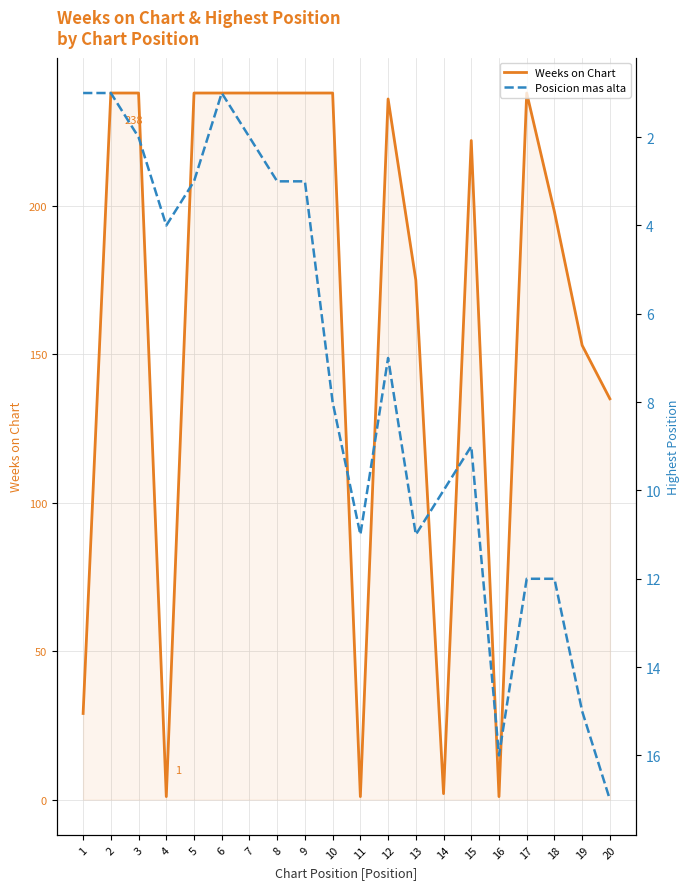

How many data points in Weeks on Chart are above 236?

9